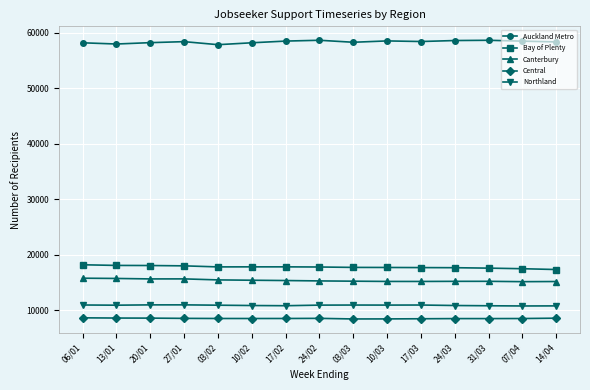

Rank the series at 10/03 from highest to lowest value.

Auckland Metro, Bay of Plenty, Canterbury, Northland, Central